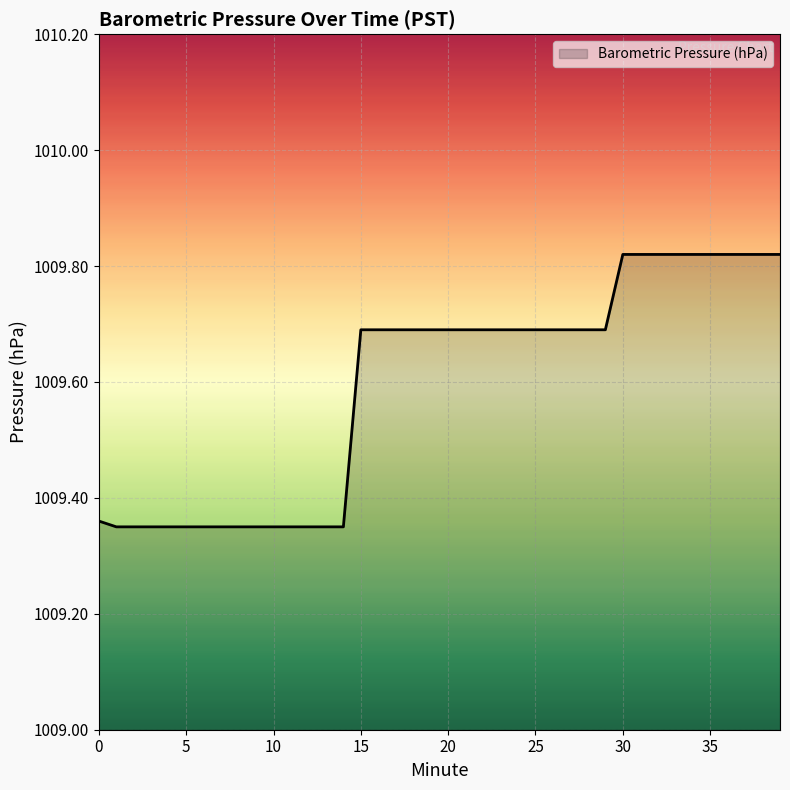

What is the difference between the maximum and minimum values?

0.5